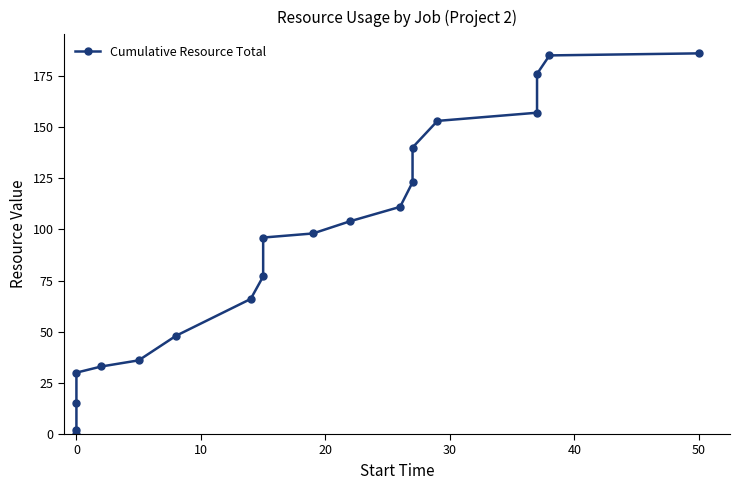

Is this an area chart (filled region under the line)?

No